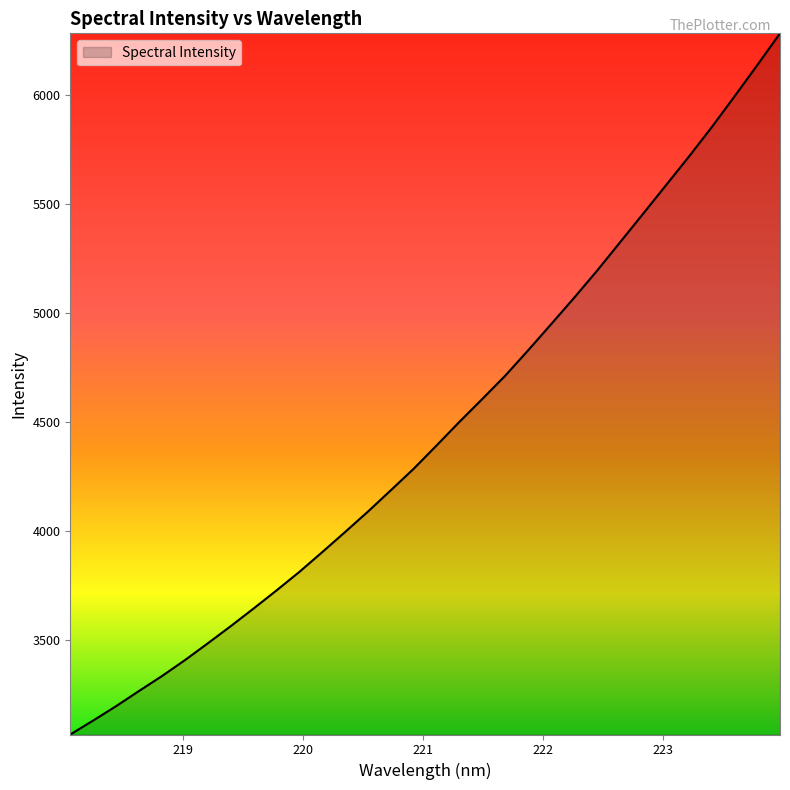

What is the difference between the maximum and minimum values?

3216.4